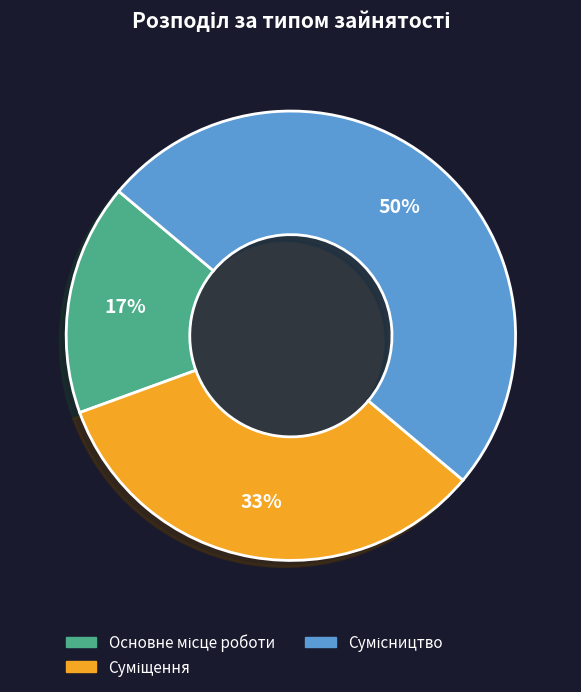

To the nearest percent, what is the difference between the largest and smallest slice percentages?

33%